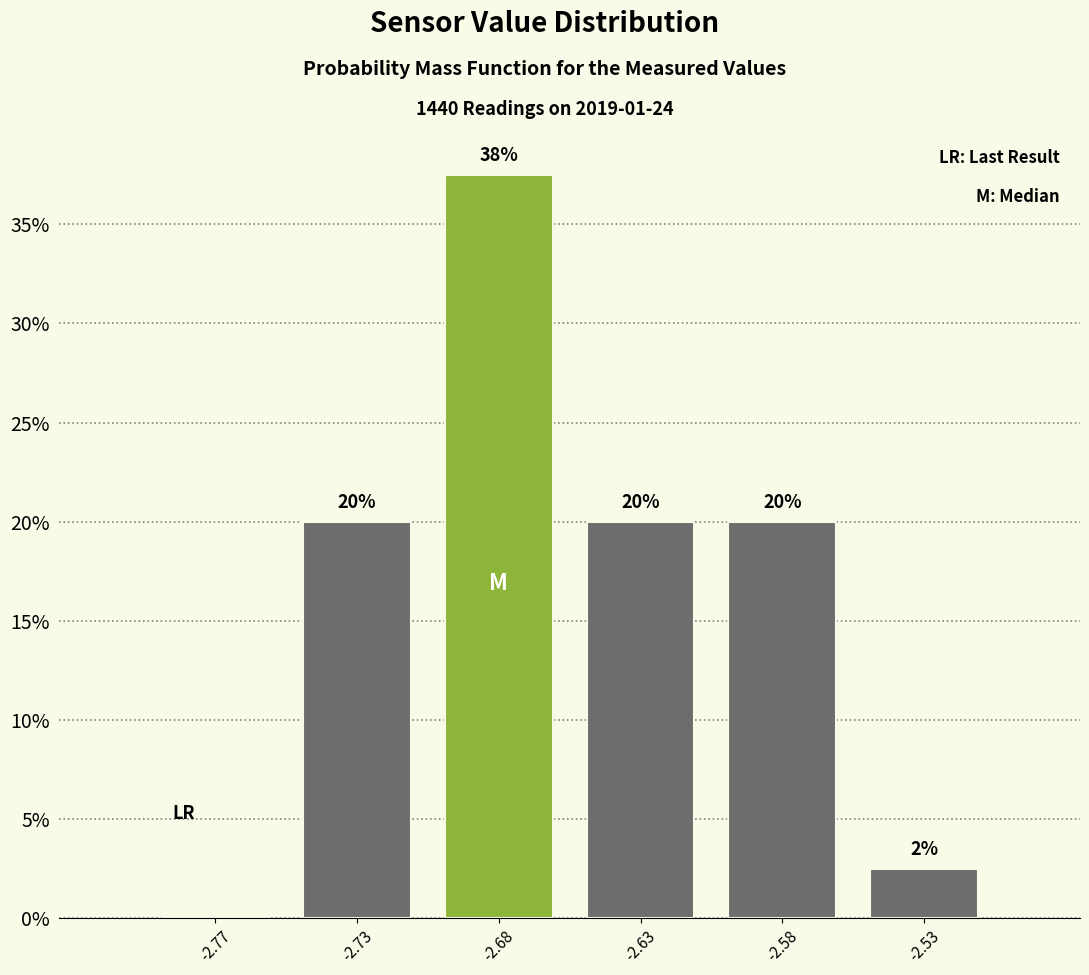

What is the greatest value displayed?

37.5